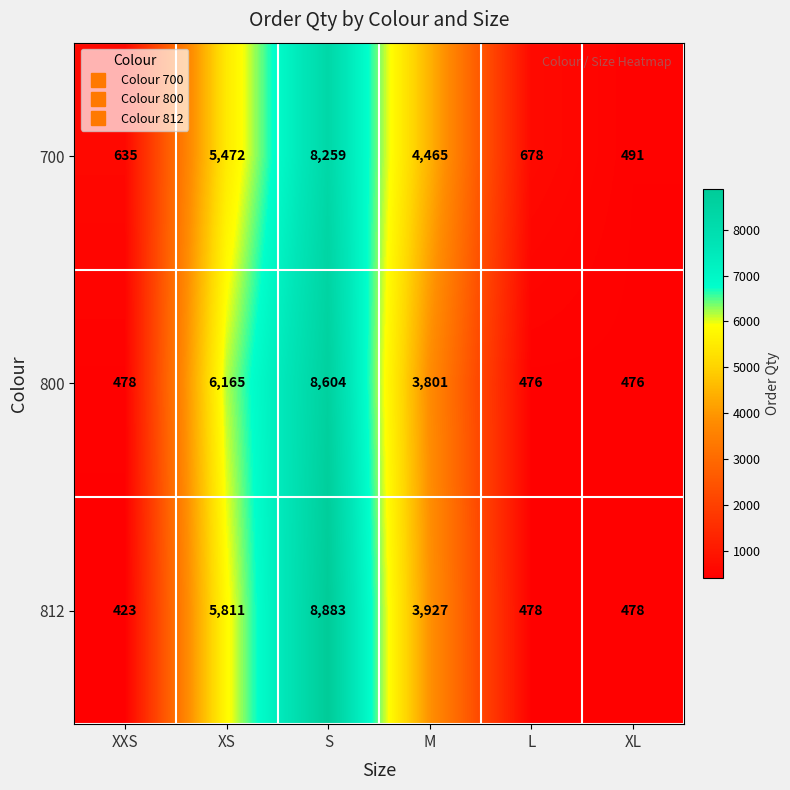

Is it true that 700 equals 678 at L?

True